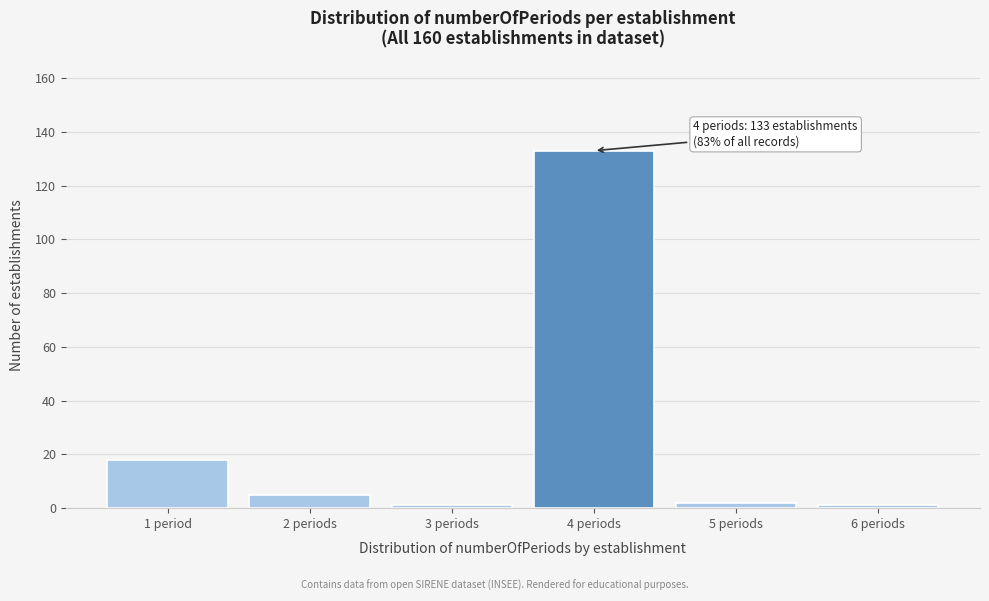

Reading right to left, what are all the values shown in this chart?

1	2	133	1	5	18